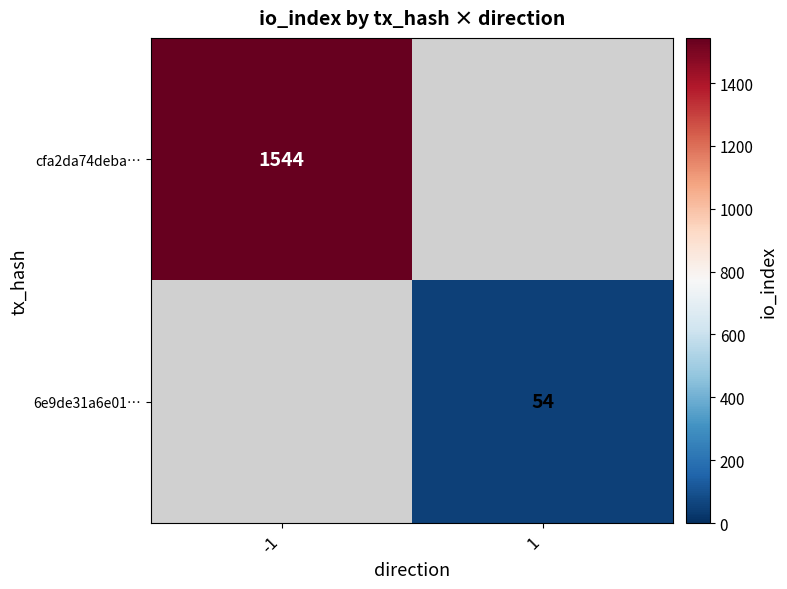

The value of 6e9de31a6e01… at 1 is 93. True or false?

False